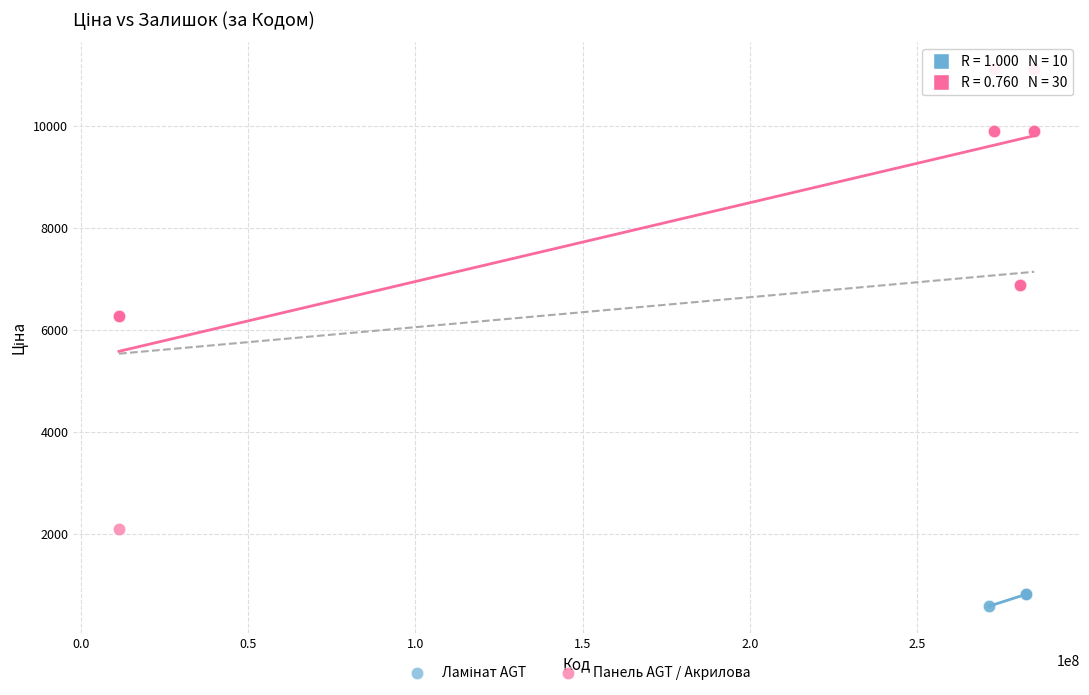

Which series reaches the maximum Y coordinate?

Панель AGT / Акрилова